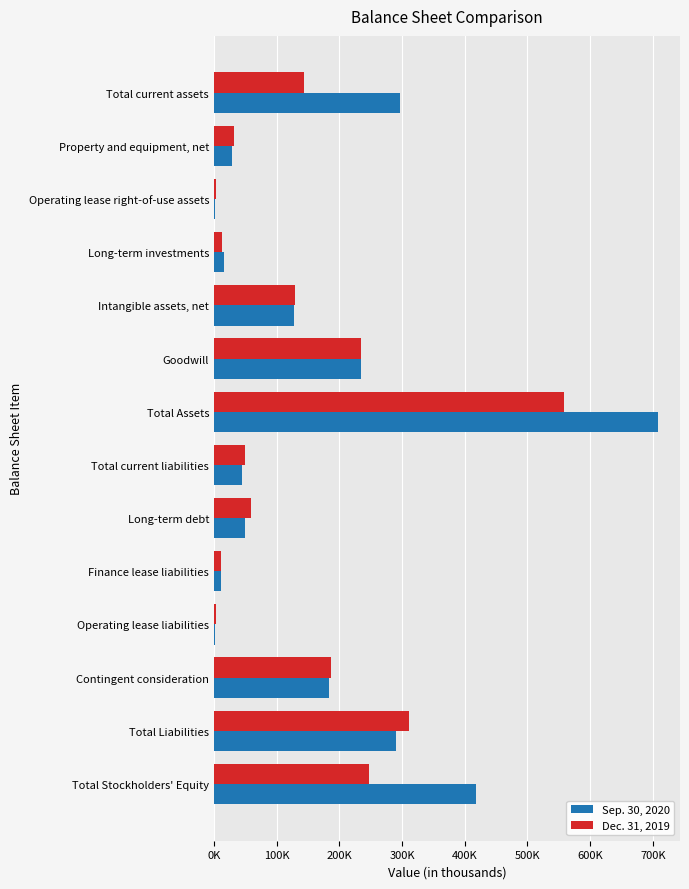

What are all the series names shown in the legend?

Sep. 30, 2020, Dec. 31, 2019